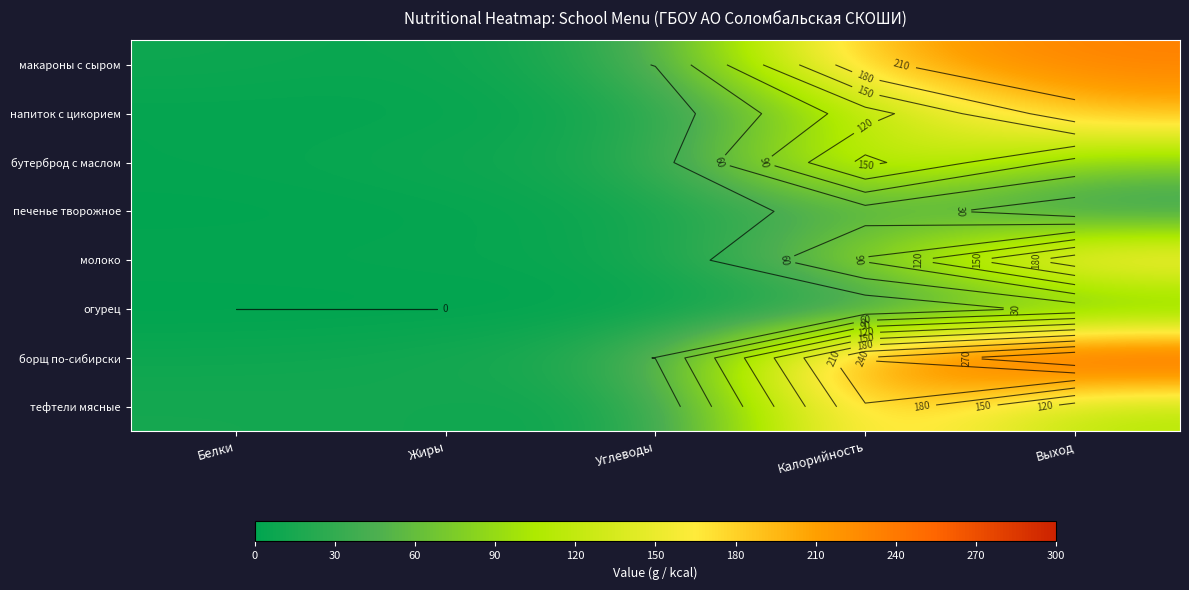

At which category does the chart reach its peak across all series?

Выход